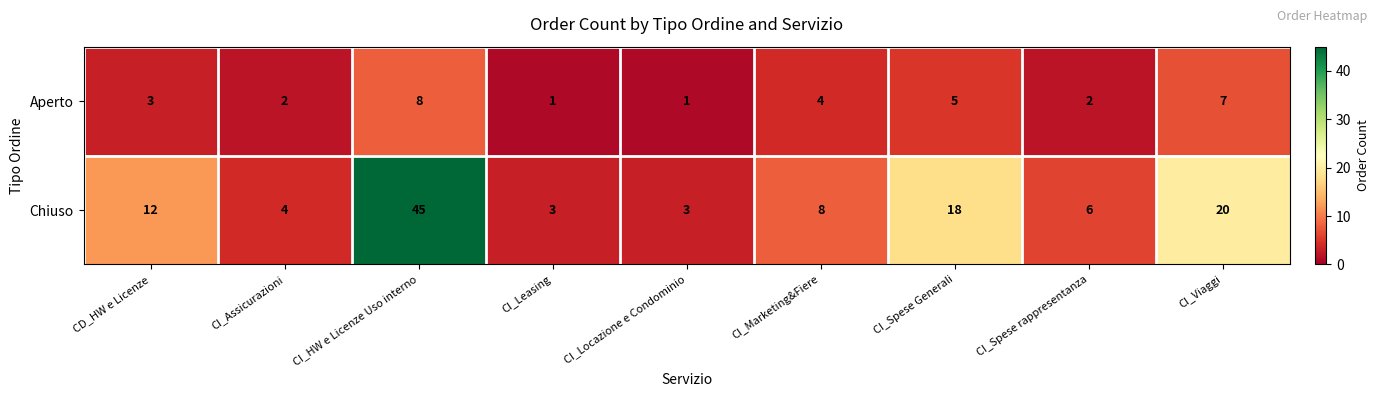

The Chiuso series shows 20 at CI_HW e Licenze Uso interno. True or false?

False